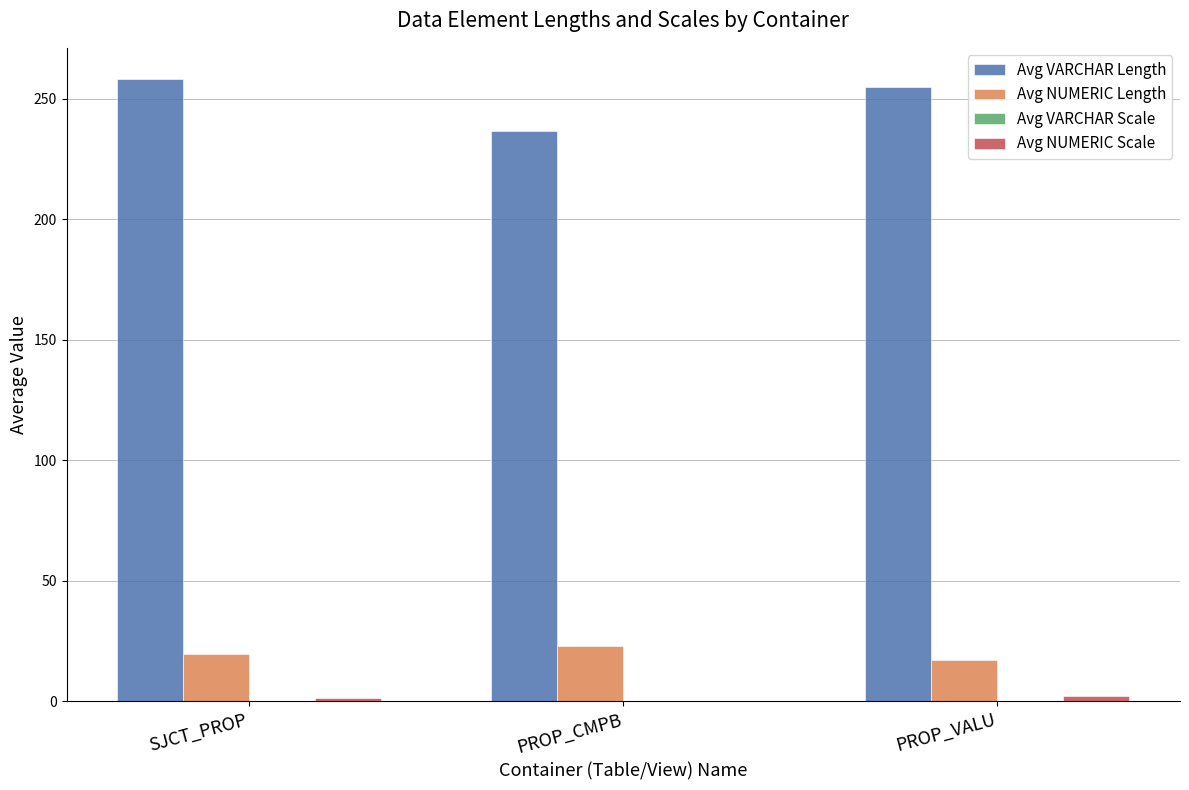

Which series has the largest total across all categories?

Avg VARCHAR Length